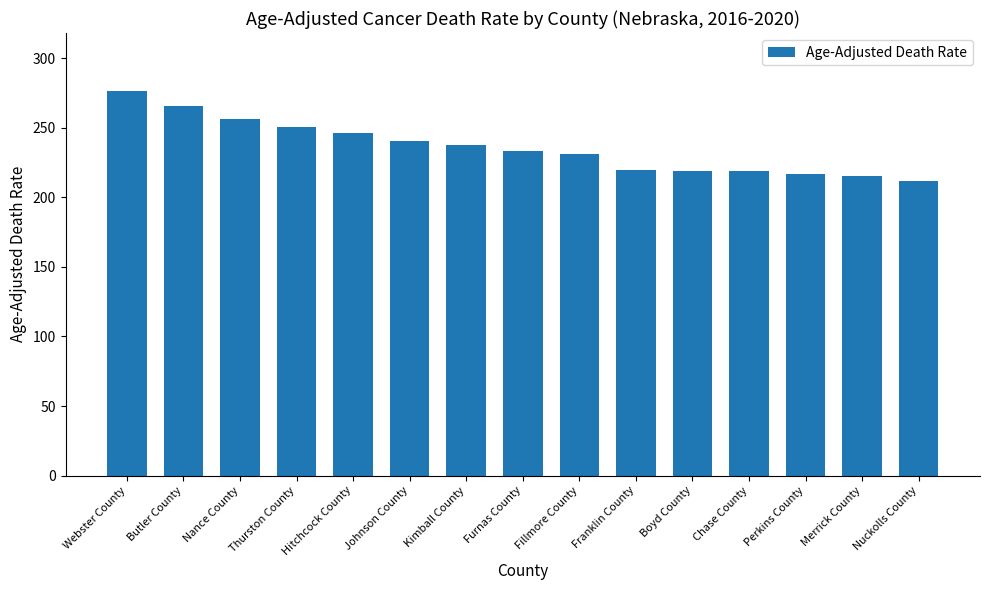

Between Hitchcock County and Webster County, which is larger?

Webster County